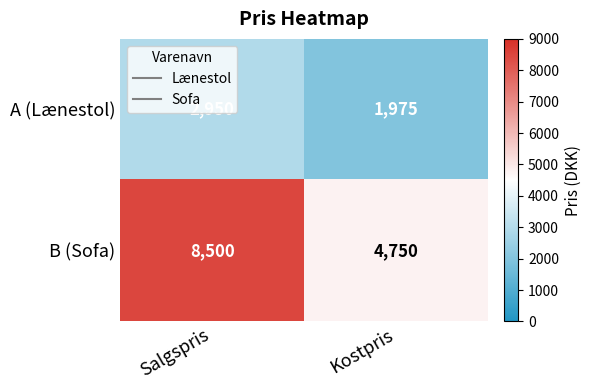

At Salgspris, list the series in order from smallest to largest.

A (Lænestol), B (Sofa)